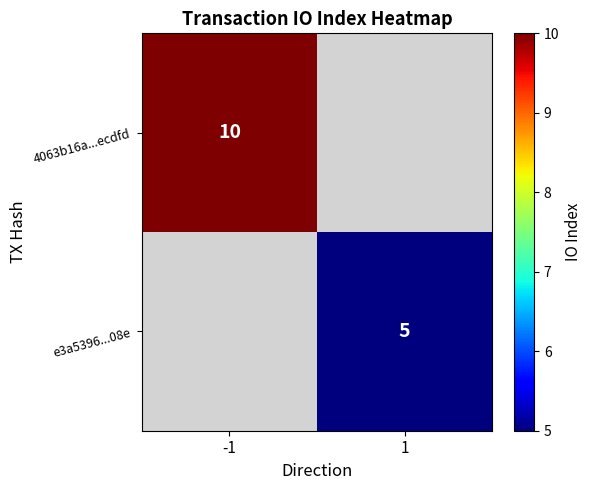

The value of e3a5396...08e at 1 is 5. True or false?

True